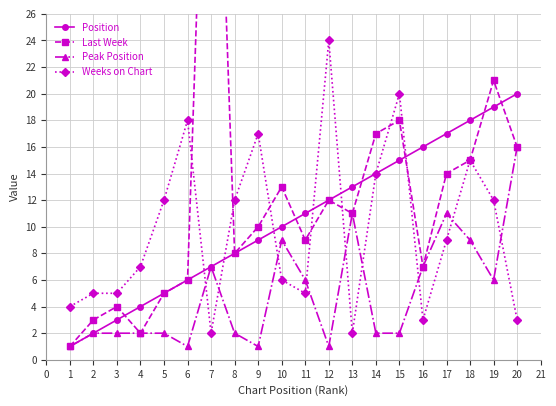

Is the value of Peak Position at 5 greater than the value of Position at 17?

No